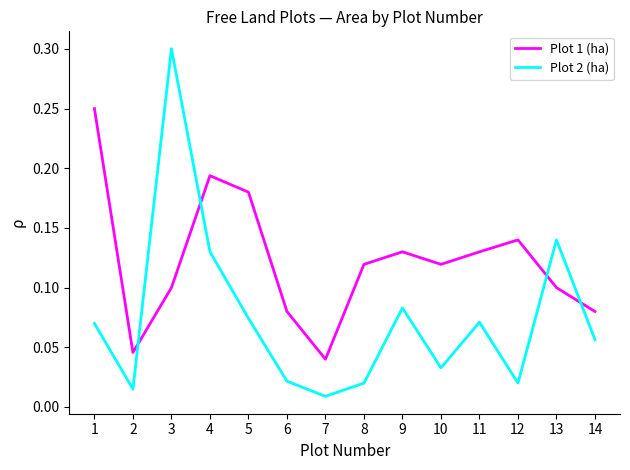

The value of Plot 2 (ha) at 5 is 0.1. True or false?

True